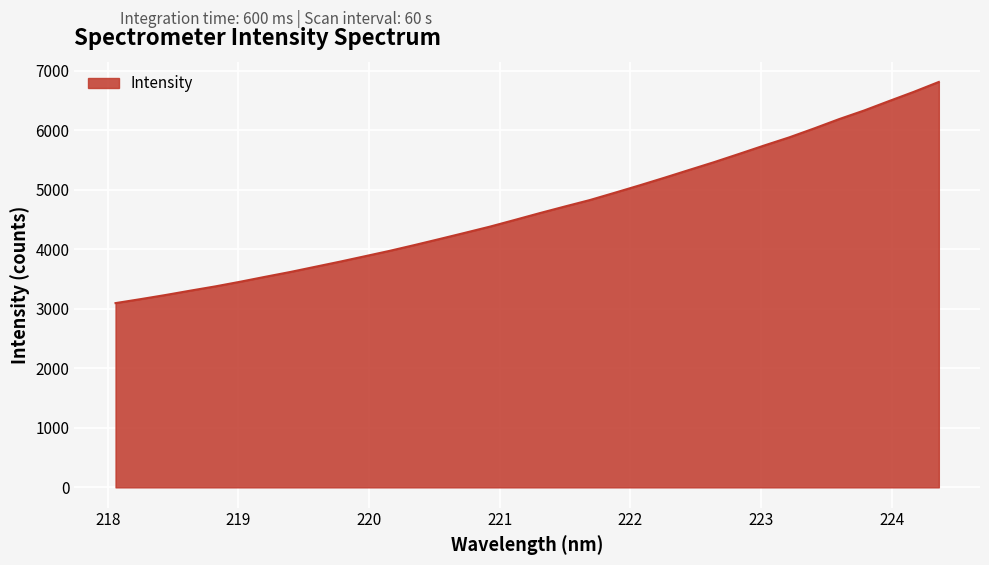

What is the smallest value displayed?

3095.6